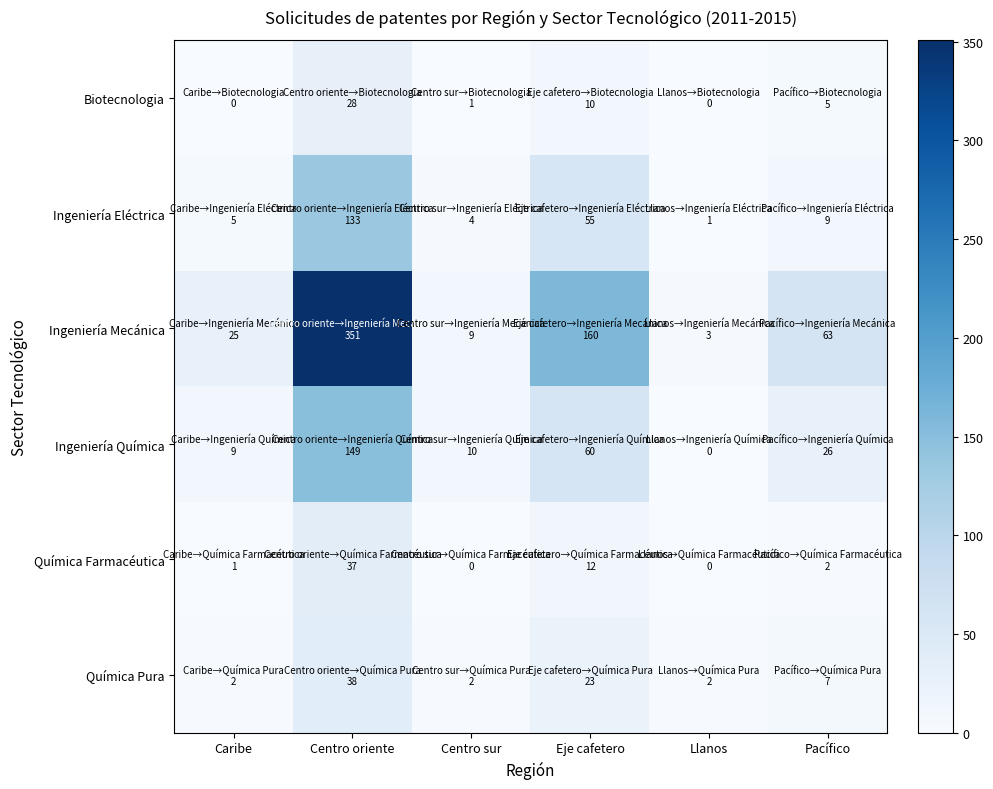

What is the total value across all series at Llanos?

6